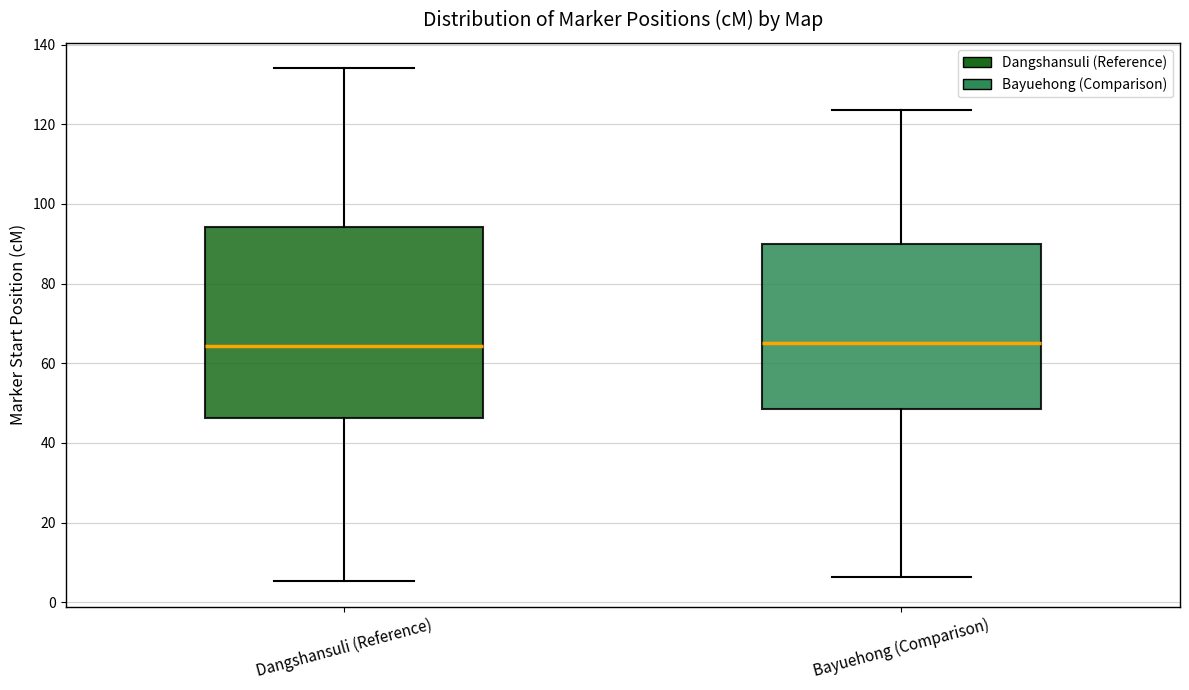

Comparing the boxes themselves (not the whiskers), which one is the tallest?

Dangshansuli (Reference)